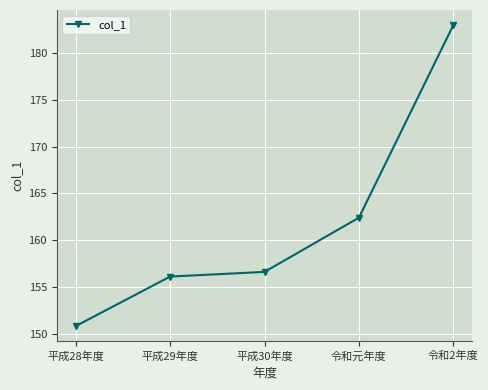

Rank the categories by value from highest to lowest.

令和2年度, 令和元年度, 平成30年度, 平成29年度, 平成28年度